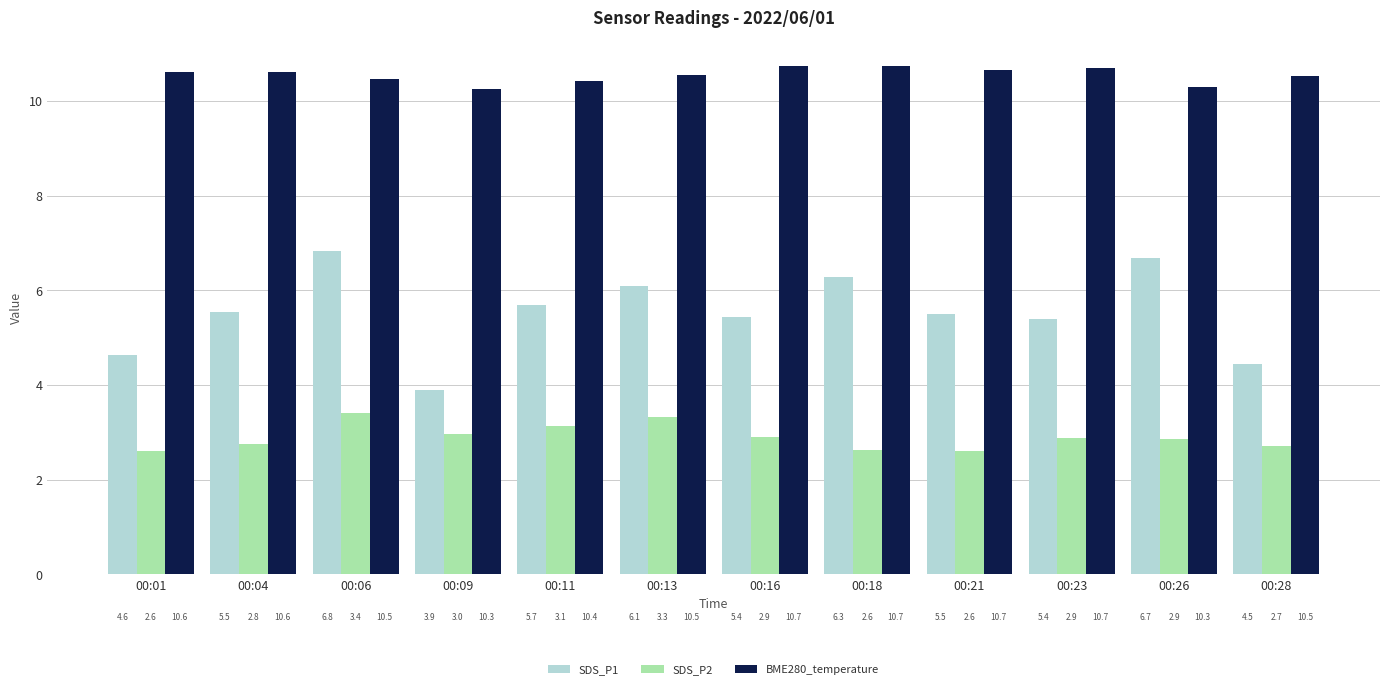

Between 00:04 and 00:09, which series saw the biggest shift?

SDS_P1